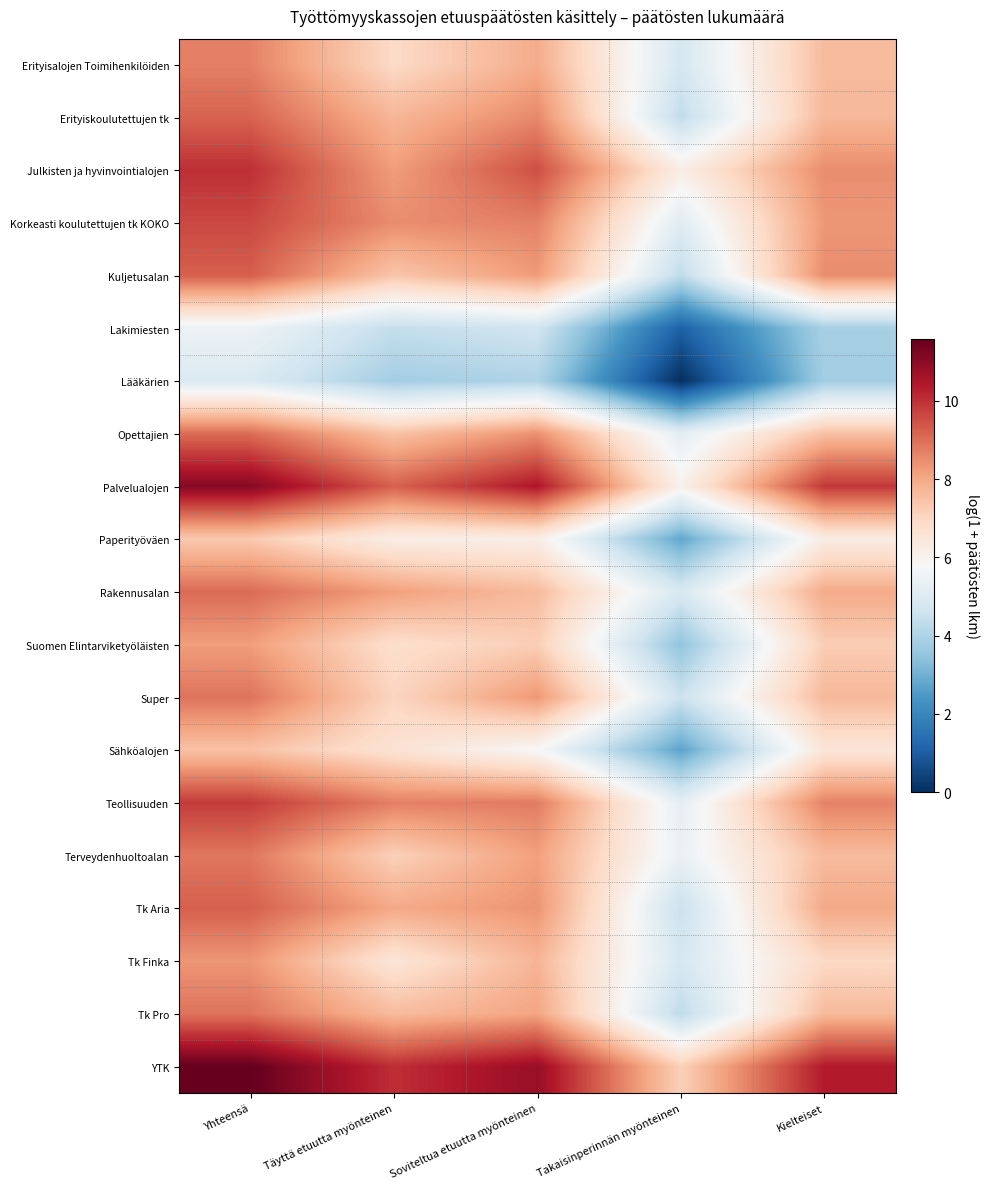

Which has a higher value, Yhteensä or Soviteltua etuutta myönteinen?

Yhteensä